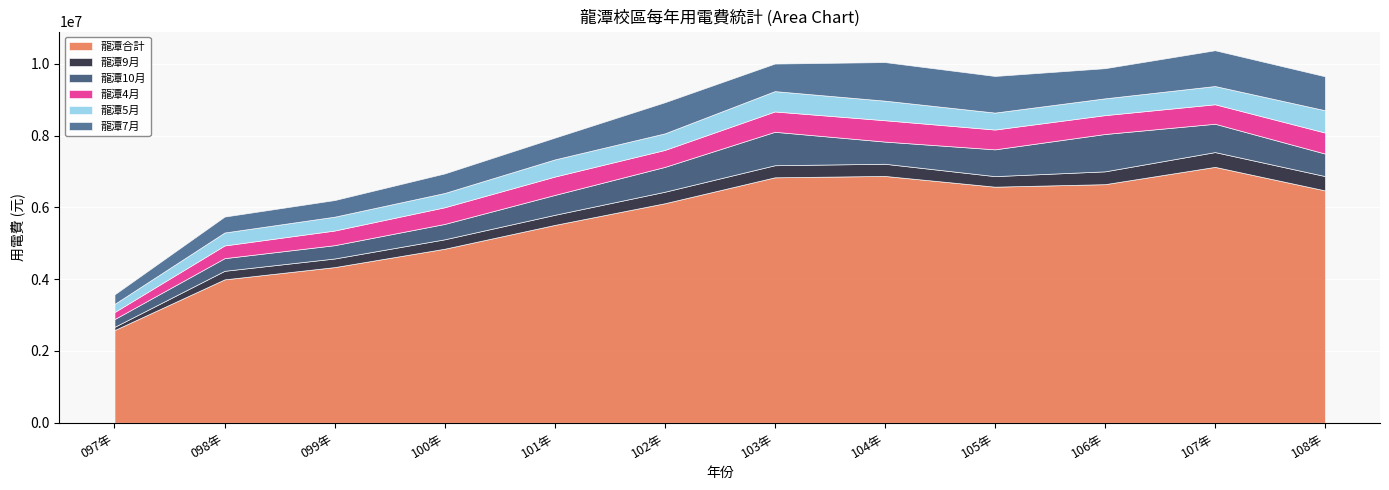

What position from the left is 108年?

12